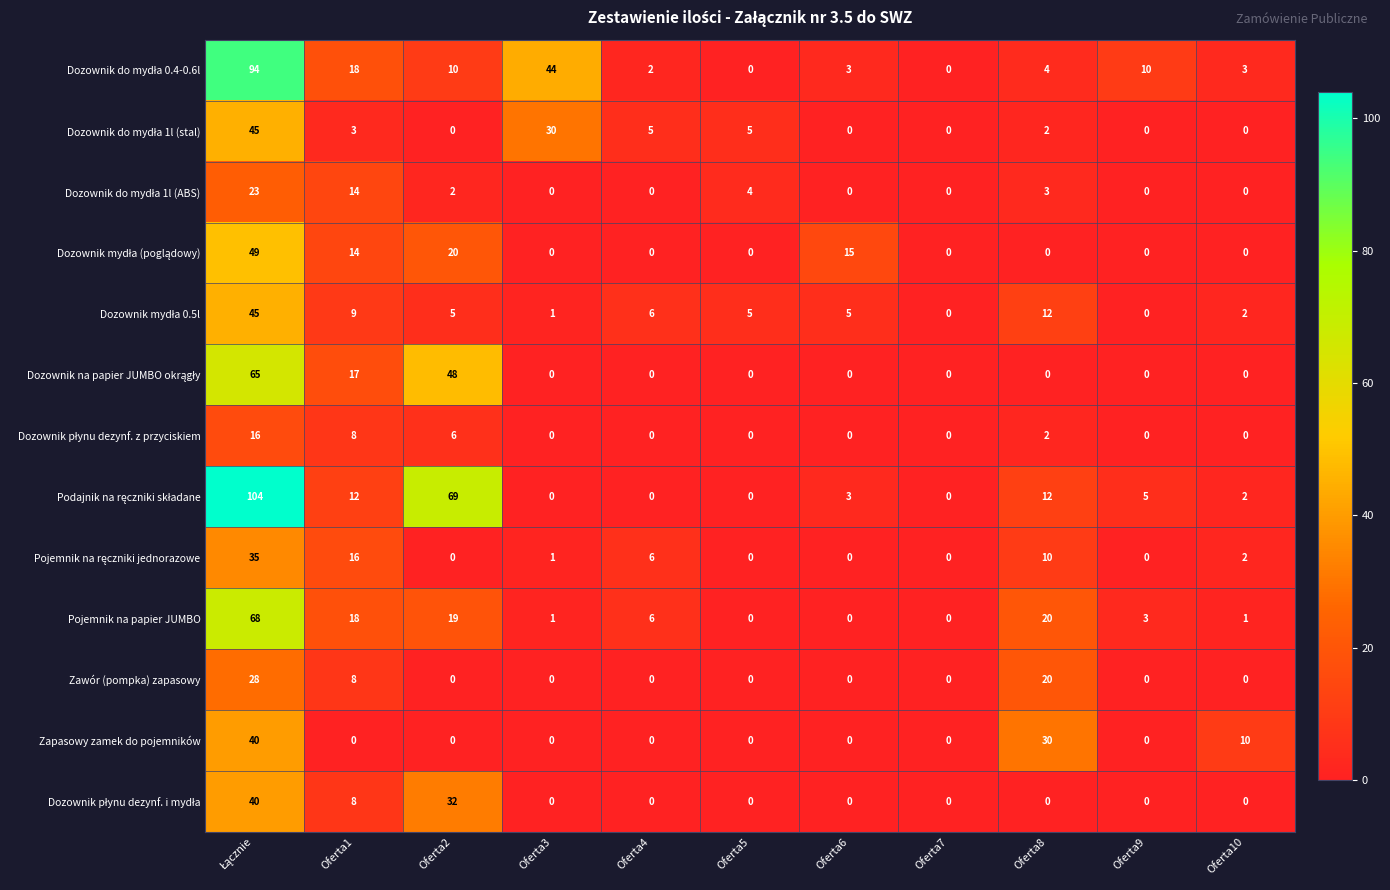

The Zawór (pompka) zapasowy series shows 20 at Oferta8. True or false?

True